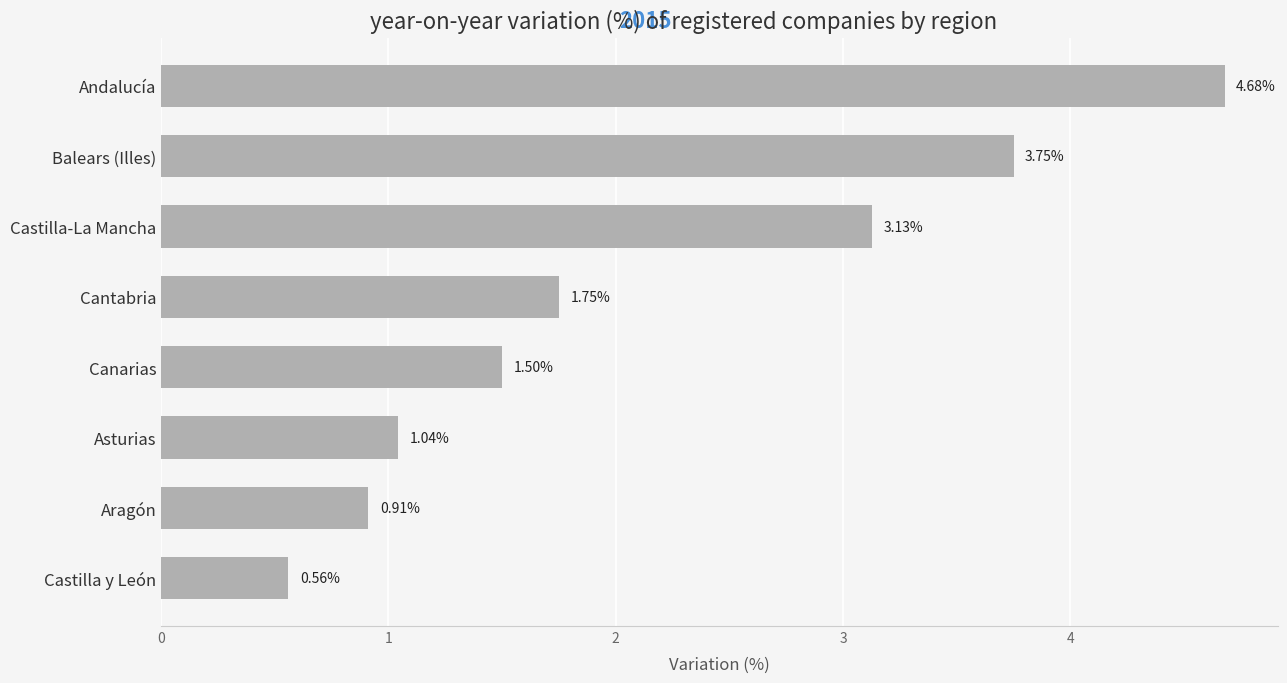

How many data points does each series have?

8